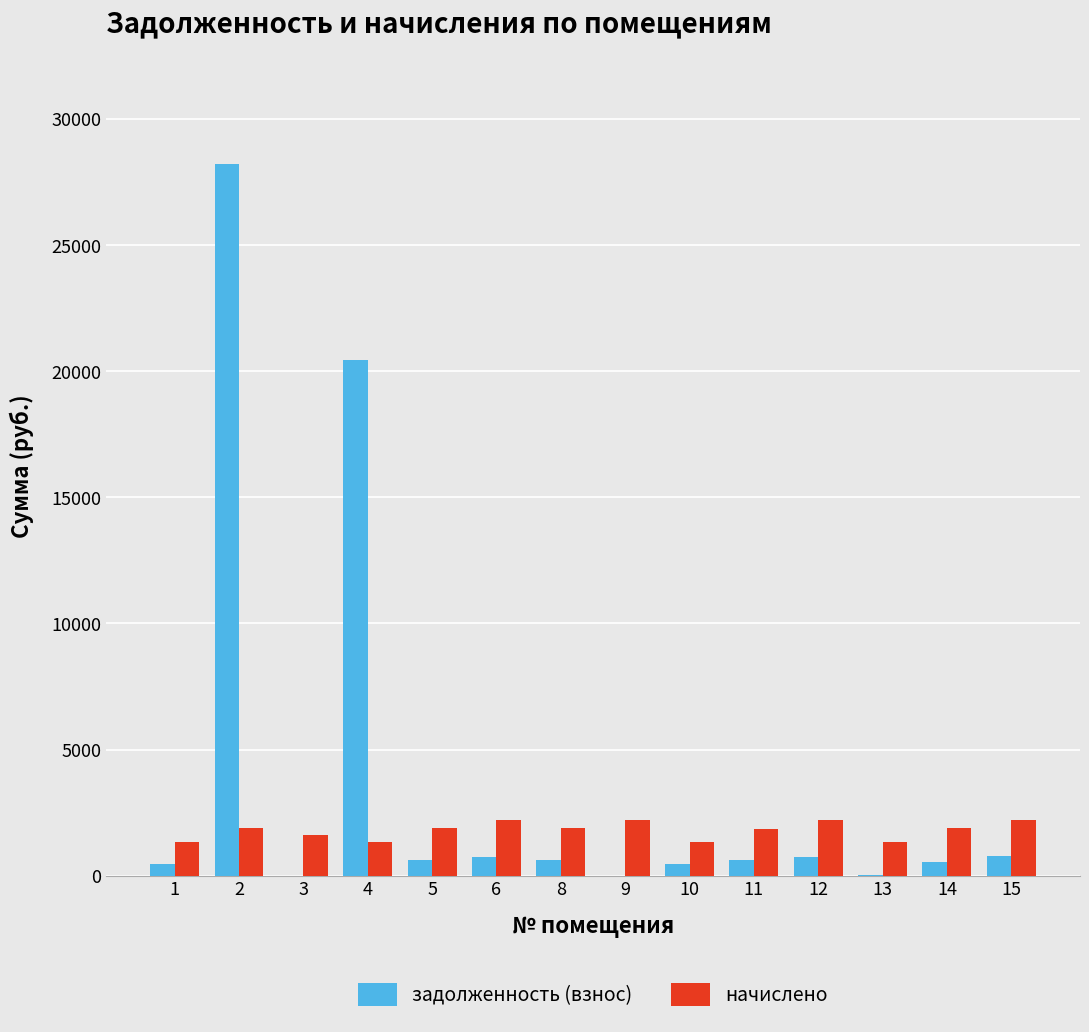

What is the greatest value displayed?

28241.9